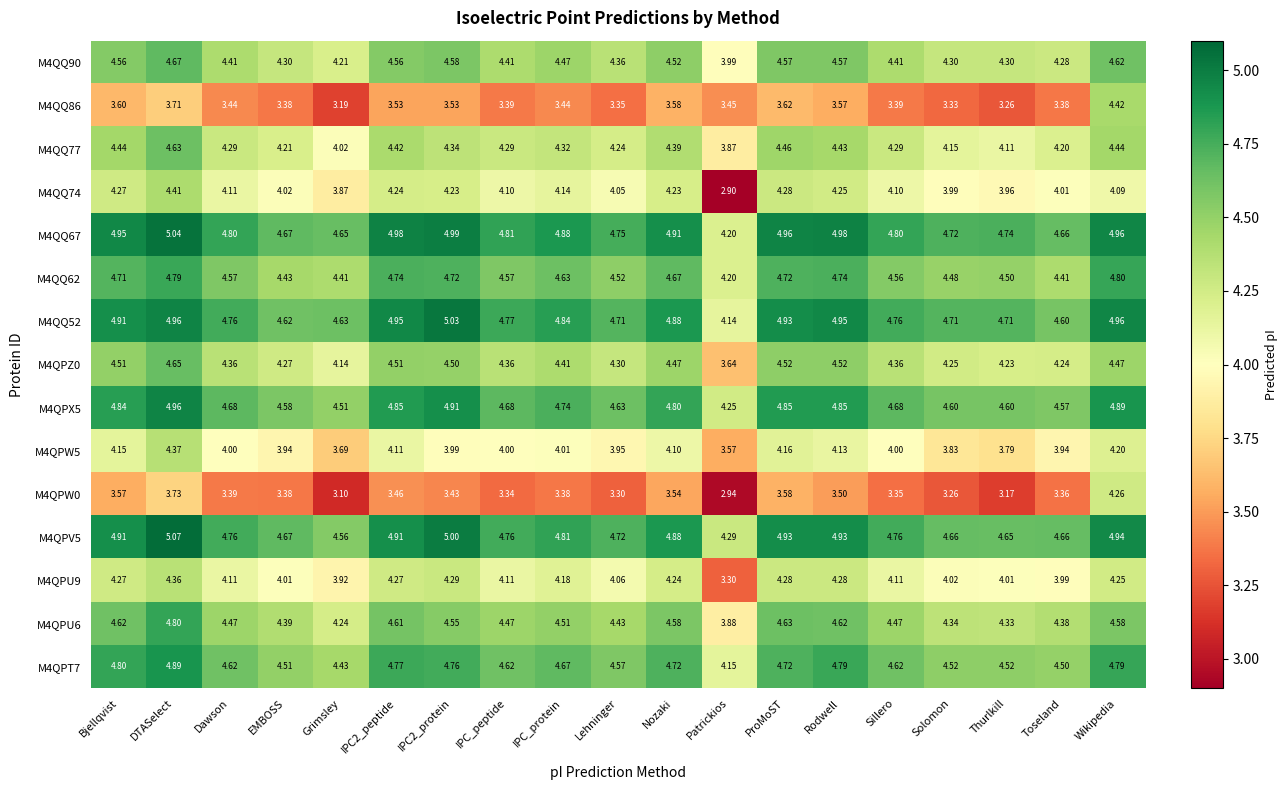

At which label is M4QPW5 closest to 3?

Patrickios